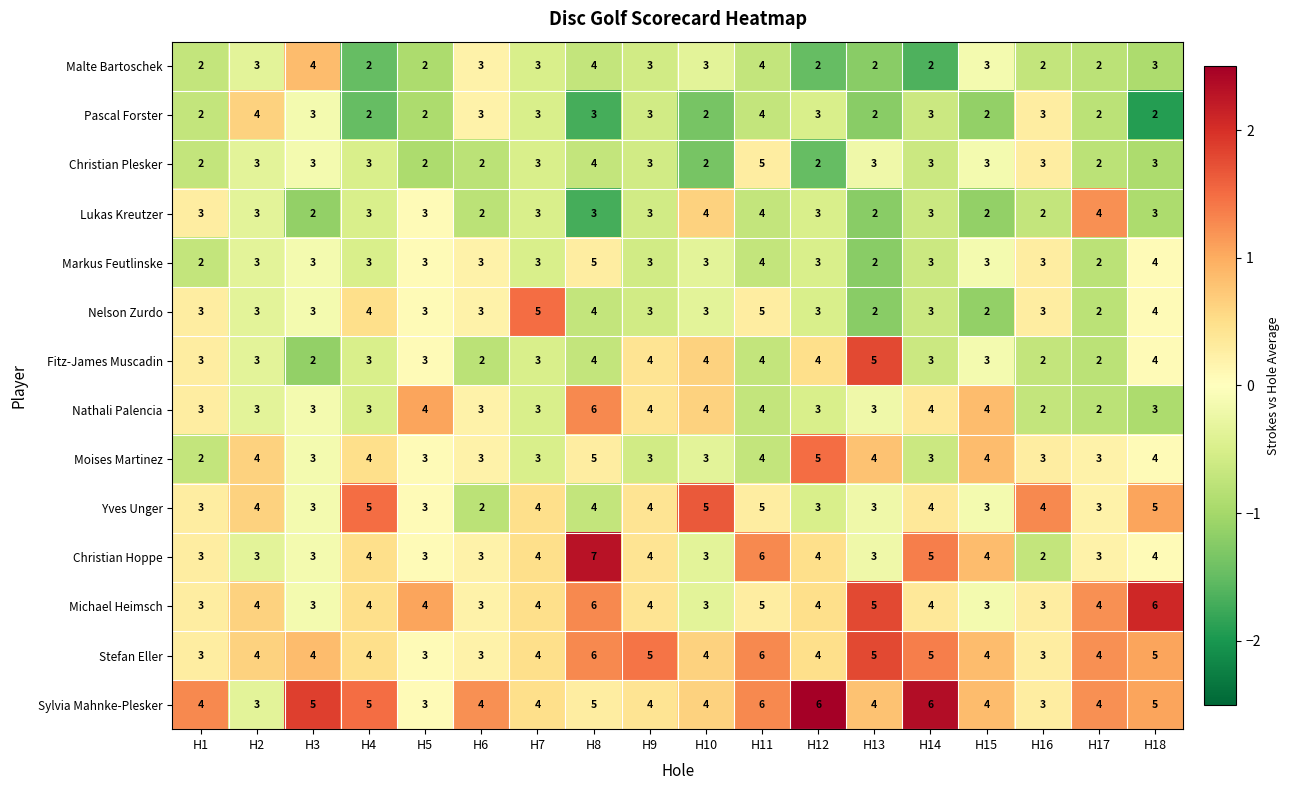

What is the spread (max minus min) of values at H12?

4